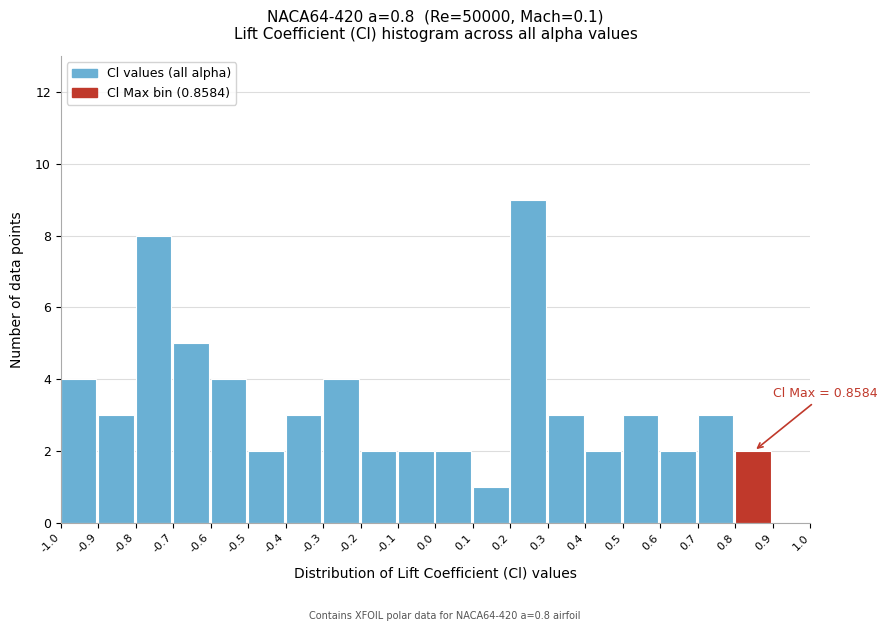

Which range on the x-axis has the tallest bar?

0.2 to 0.3